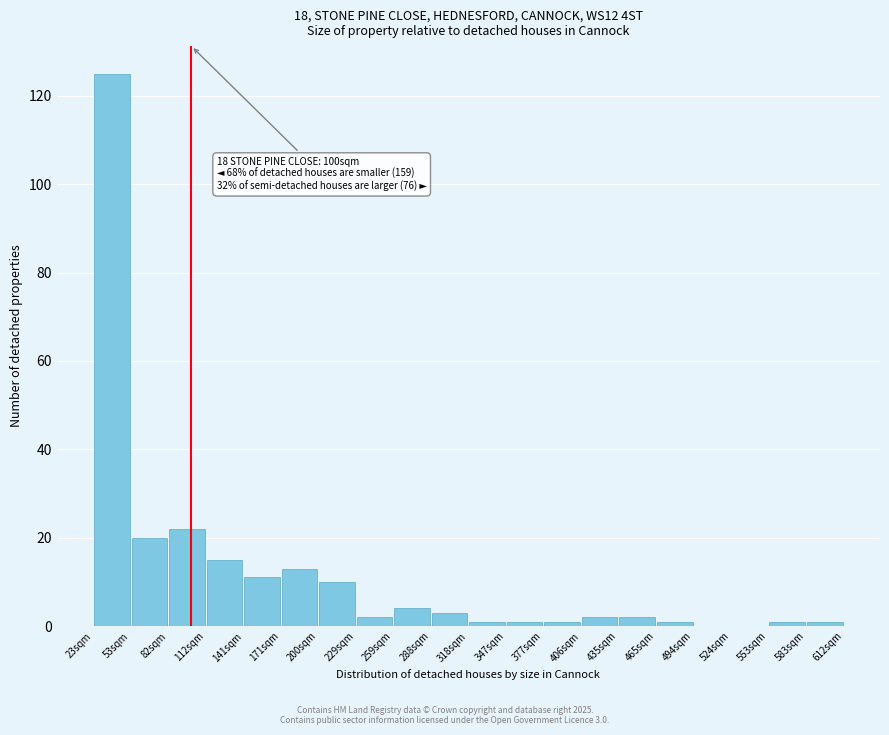

Over which range of the x-axis is the bar tallest?

25 to 50